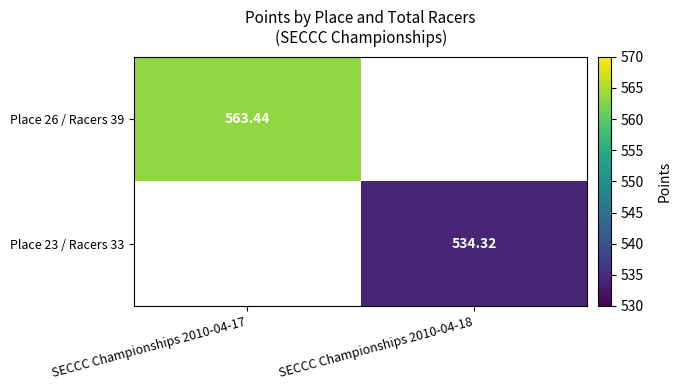

List the labels in order of Place 23 / Racers 33 value, smallest first.

SECCC Championships 2010-04-17, SECCC Championships 2010-04-18